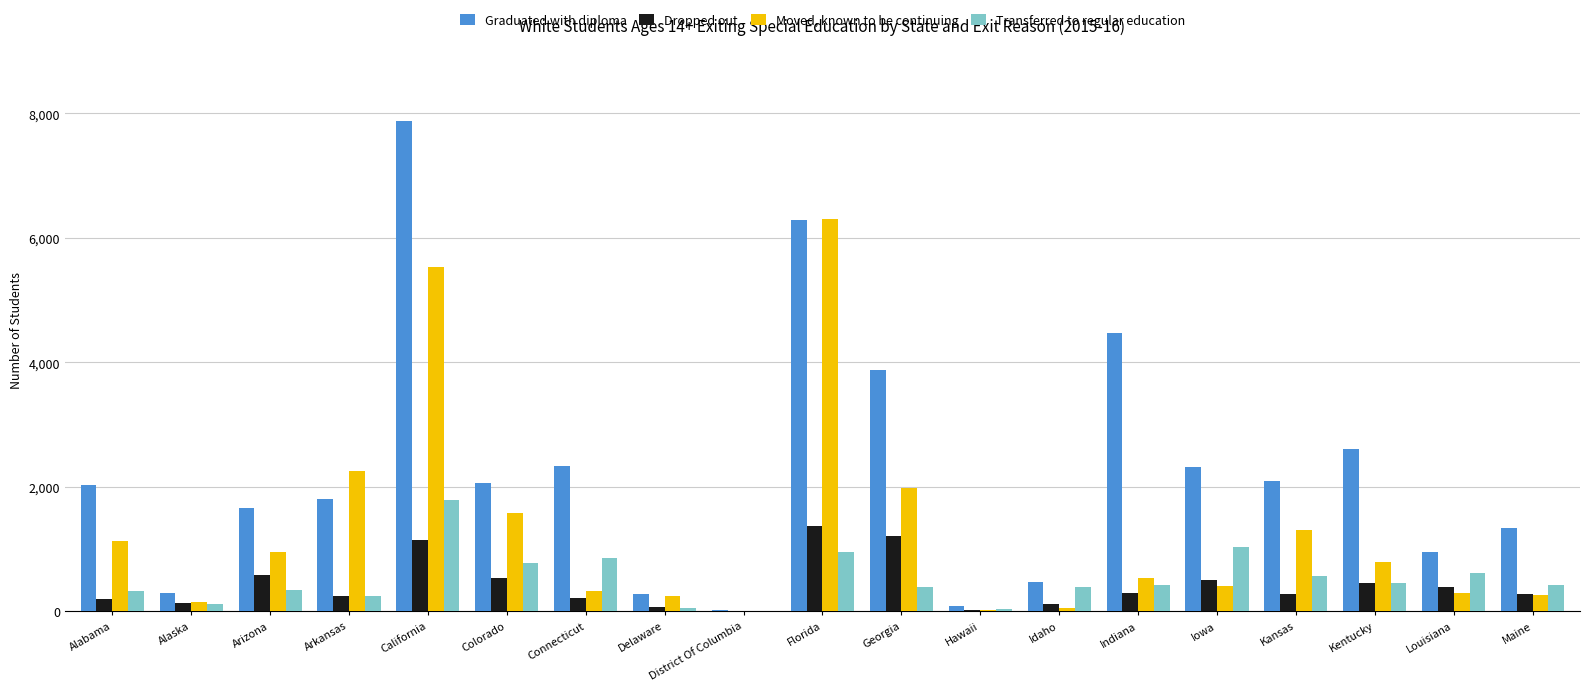

What is the sum of all Graduated with diploma values?

42795